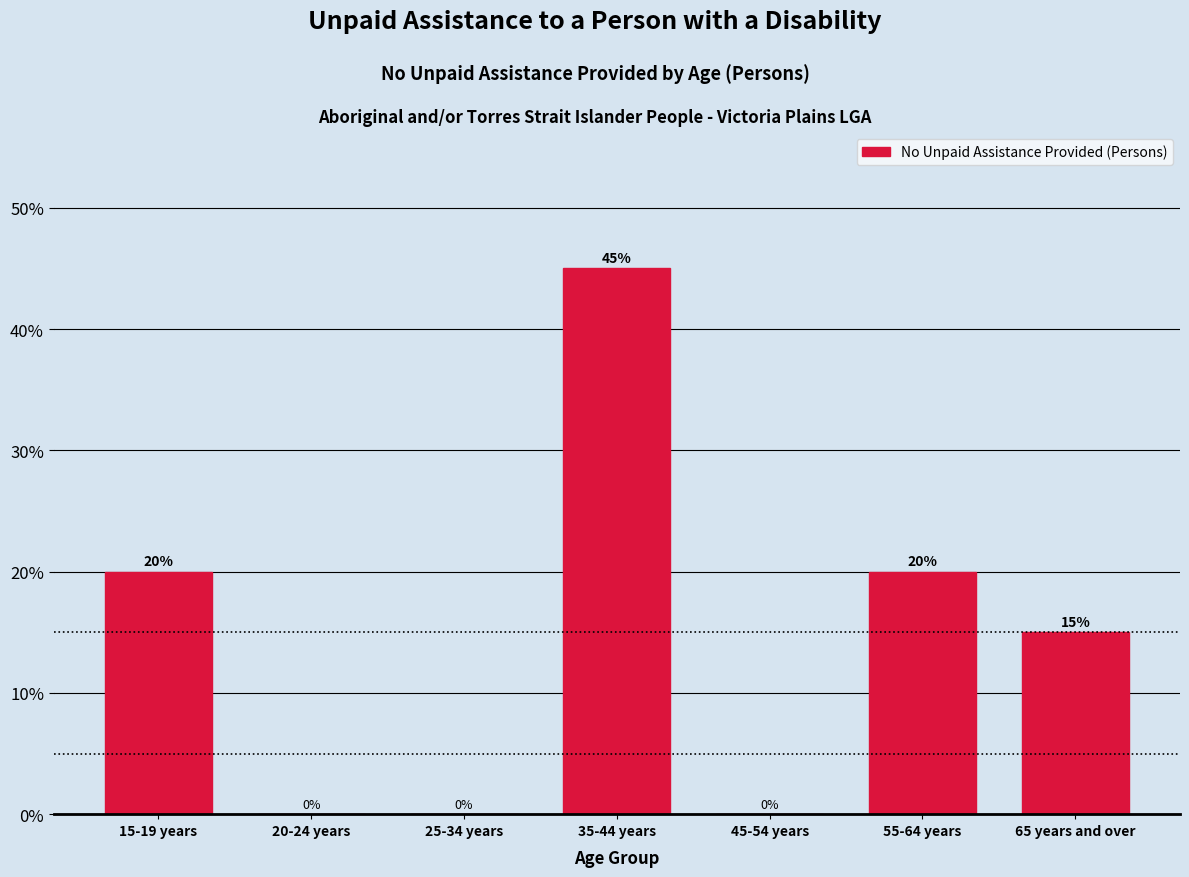

Reading left to right, transcribe all the data shown in this chart.

15-19 years=20	20-24 years=0	25-34 years=0	35-44 years=45	45-54 years=0	55-64 years=20	65 years and over=15